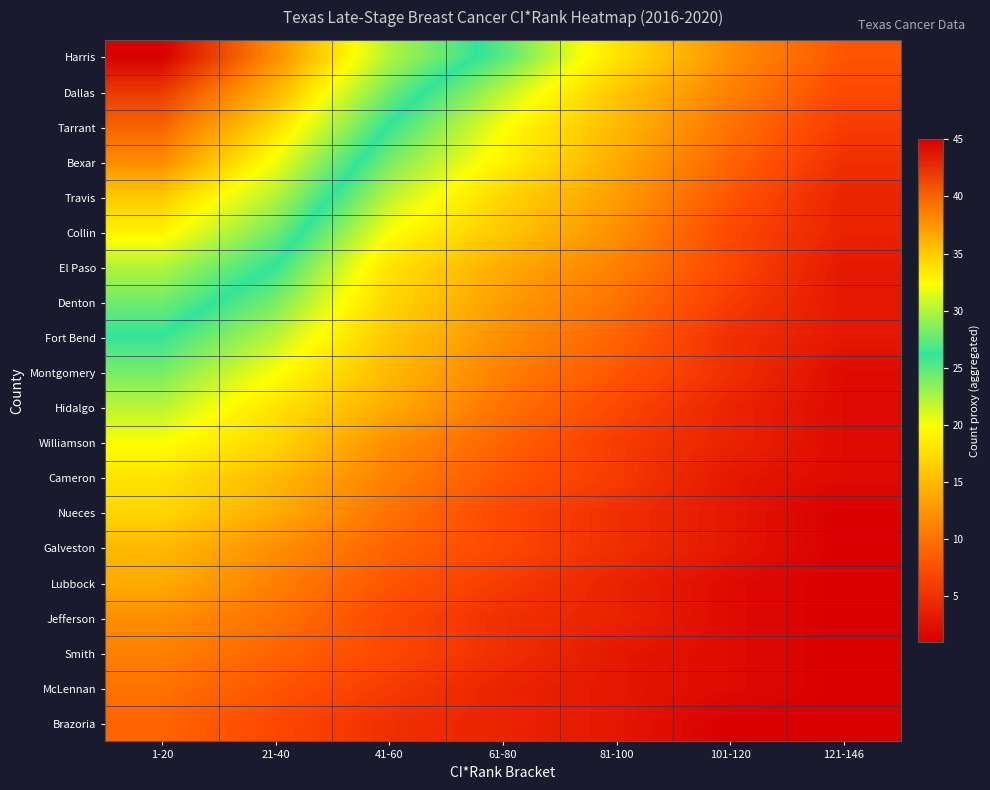

Reading left to right, transcribe all the data shown in this chart.

Harris: 1-20=45	21-40=38	41-60=30	61-80=25	81-100=18	101-120=12	121-146=8
Dallas: 1-20=42	21-40=36	41-60=28	61-80=22	81-100=16	101-120=11	121-146=7
Tarrant: 1-20=40	21-40=34	41-60=26	61-80=20	81-100=15	101-120=10	121-146=6
Bexar: 1-20=38	21-40=32	41-60=24	61-80=19	81-100=14	101-120=9	121-146=5
Travis: 1-20=35	21-40=30	41-60=22	61-80=17	81-100=13	101-120=8	121-146=4
Collin: 1-20=33	21-40=28	41-60=20	61-80=16	81-100=12	101-120=7	121-146=4
El Paso: 1-20=30	21-40=26	41-60=18	61-80=14	81-100=11	101-120=7	121-146=3
Denton: 1-20=28	21-40=24	41-60=17	61-80=13	81-100=10	101-120=6	121-146=3
Fort Bend: 1-20=26	21-40=22	41-60=16	61-80=12	81-100=9	101-120=5	121-146=3
Montgomery: 1-20=24	21-40=20	41-60=15	61-80=11	81-100=8	101-120=5	121-146=2
Hidalgo: 1-20=22	21-40=18	41-60=14	61-80=10	81-100=7	101-120=4	121-146=2
Williamson: 1-20=20	21-40=17	41-60=12	61-80=9	81-100=6	101-120=4	121-146=2
Cameron: 1-20=18	21-40=15	41-60=11	61-80=8	81-100=6	101-120=3	121-146=2
Nueces: 1-20=17	21-40=14	41-60=10	61-80=7	81-100=5	101-120=3	121-146=1
Galveston: 1-20=15	21-40=12	41-60=9	61-80=7	81-100=5	101-120=3	121-146=1
Lubbock: 1-20=14	21-40=11	41-60=8	61-80=6	81-100=4	101-120=2	121-146=1
Jefferson: 1-20=12	21-40=10	41-60=7	61-80=5	81-100=4	101-120=2	121-146=1
Smith: 1-20=11	21-40=9	41-60=7	61-80=5	81-100=3	101-120=2	121-146=1
McLennan: 1-20=10	21-40=8	41-60=6	61-80=4	81-100=3	101-120=2	121-146=1
Brazoria: 1-20=9	21-40=7	41-60=5	61-80=4	81-100=3	101-120=1	121-146=1